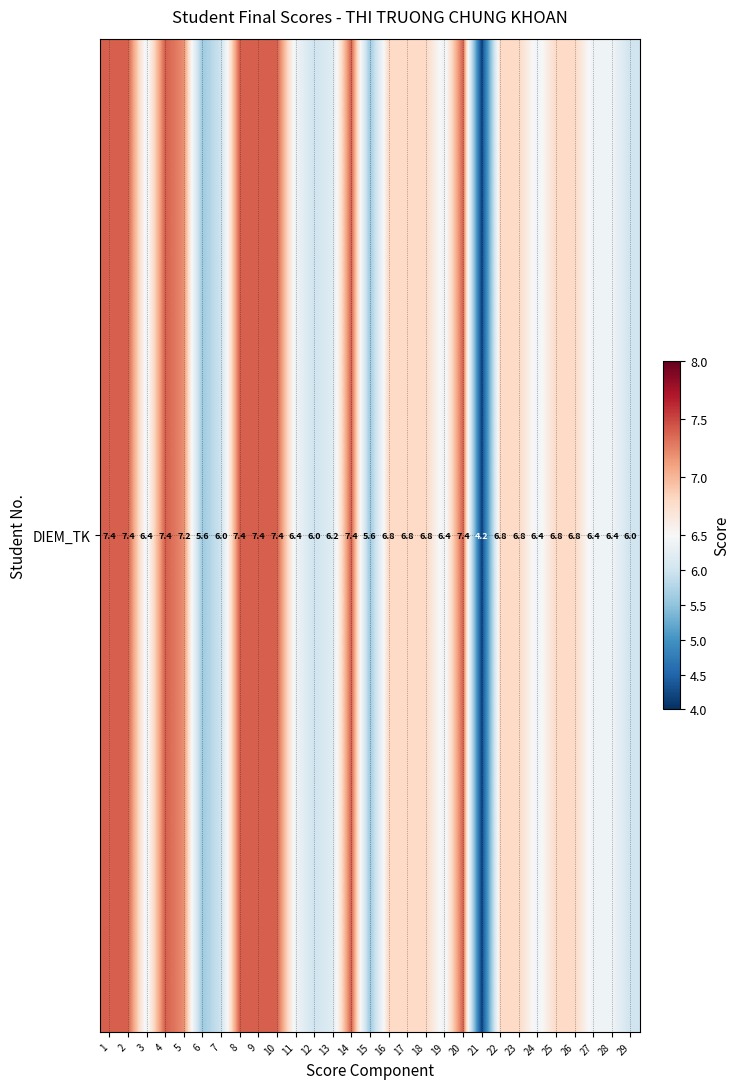

Read the value at 20.

7.4